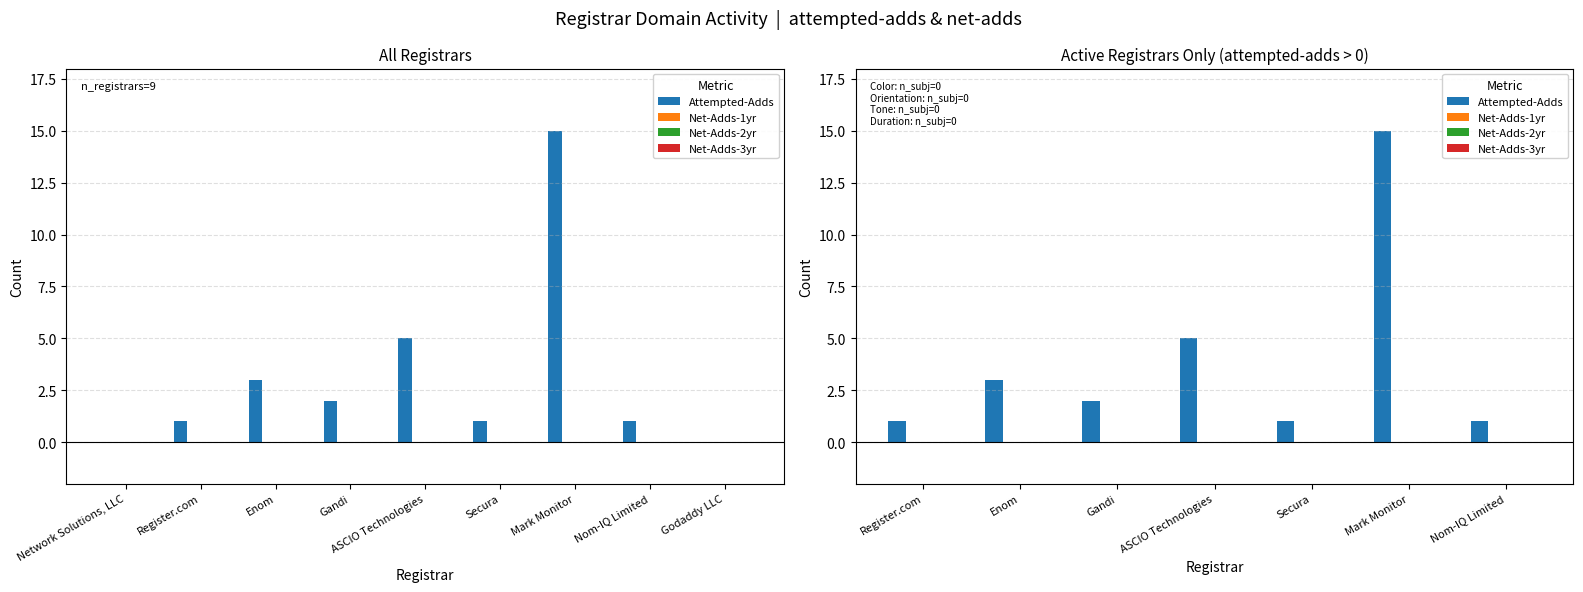

What are all the series names shown in the legend?

Attempted-Adds, Net-Adds-1yr, Net-Adds-2yr, Net-Adds-3yr